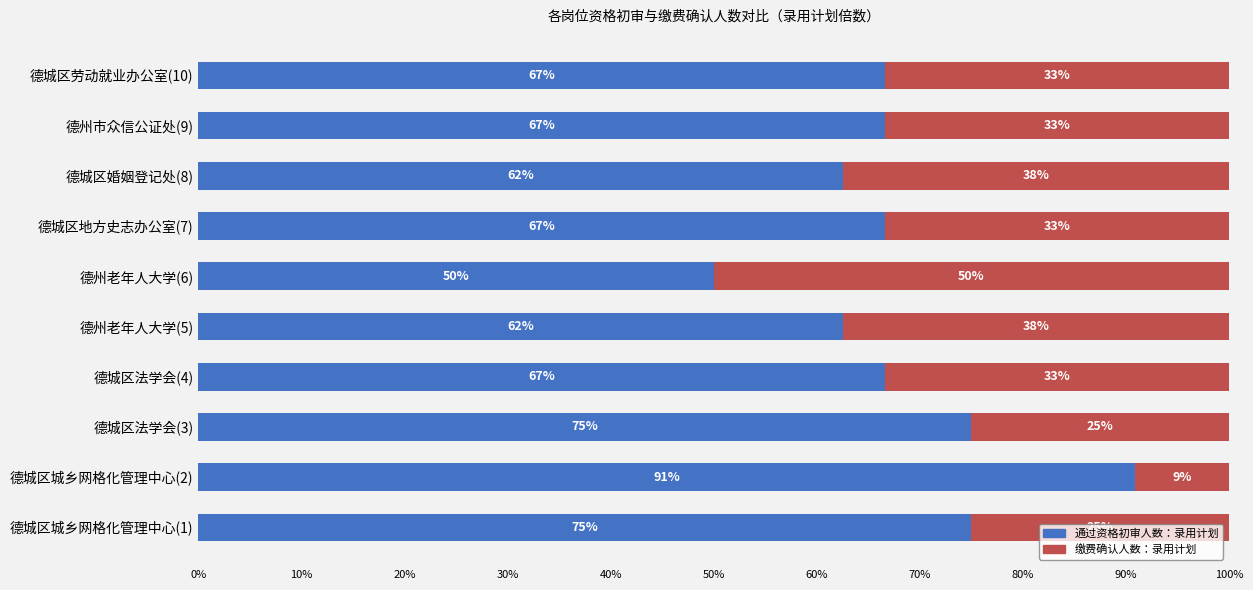

The value of 通过资格初审人数：录用计划 at 德州老年人大学(6) is 18.4. True or false?

False